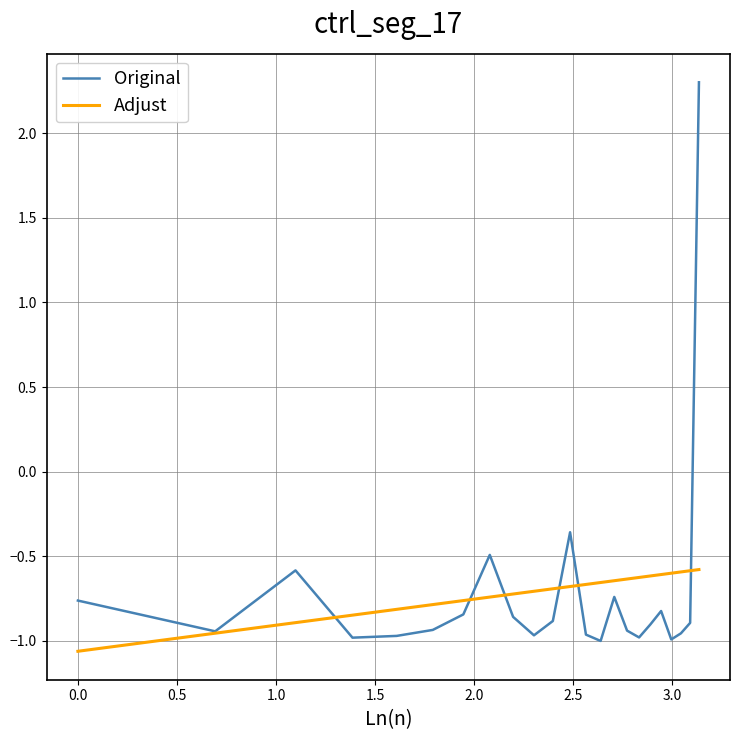

What is the difference between the second highest and minimum values in the Original series?

0.6